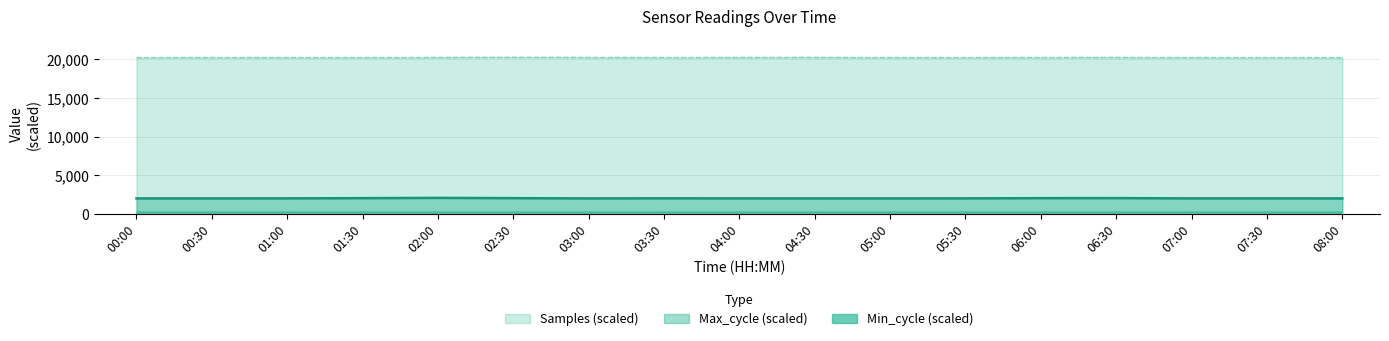

True or false: Max_cycle and Samples cross at least once.

False